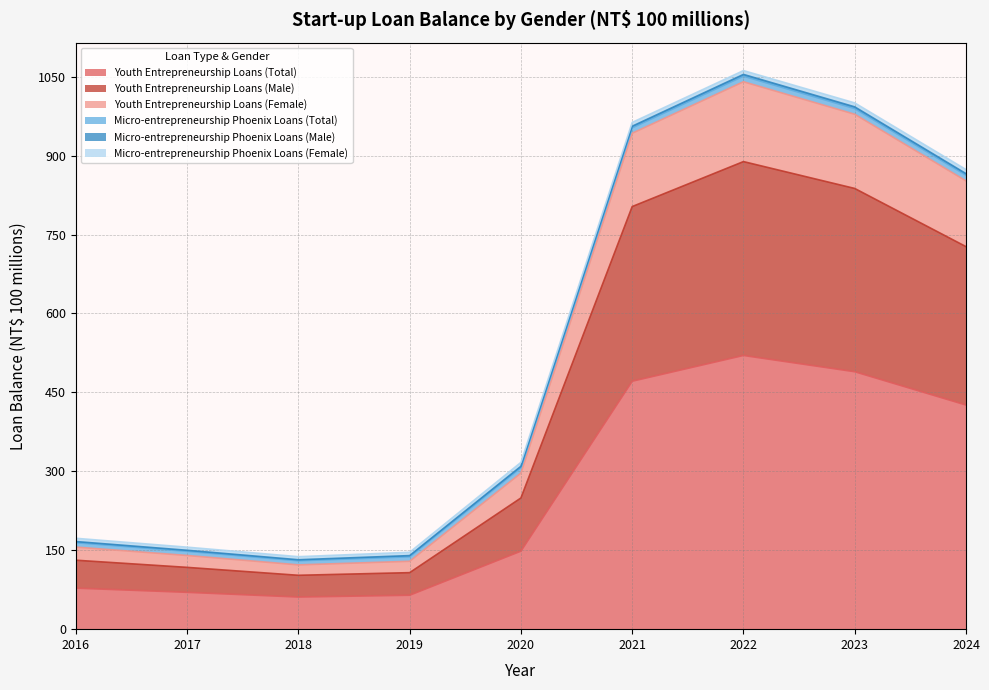

At which label is Youth Entrepreneurship Loans (Total) closest to 290?

2024